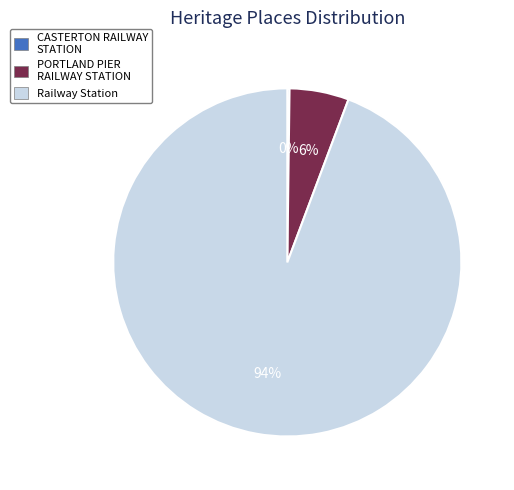

Does Railway Station represent more than half of the total?

Yes